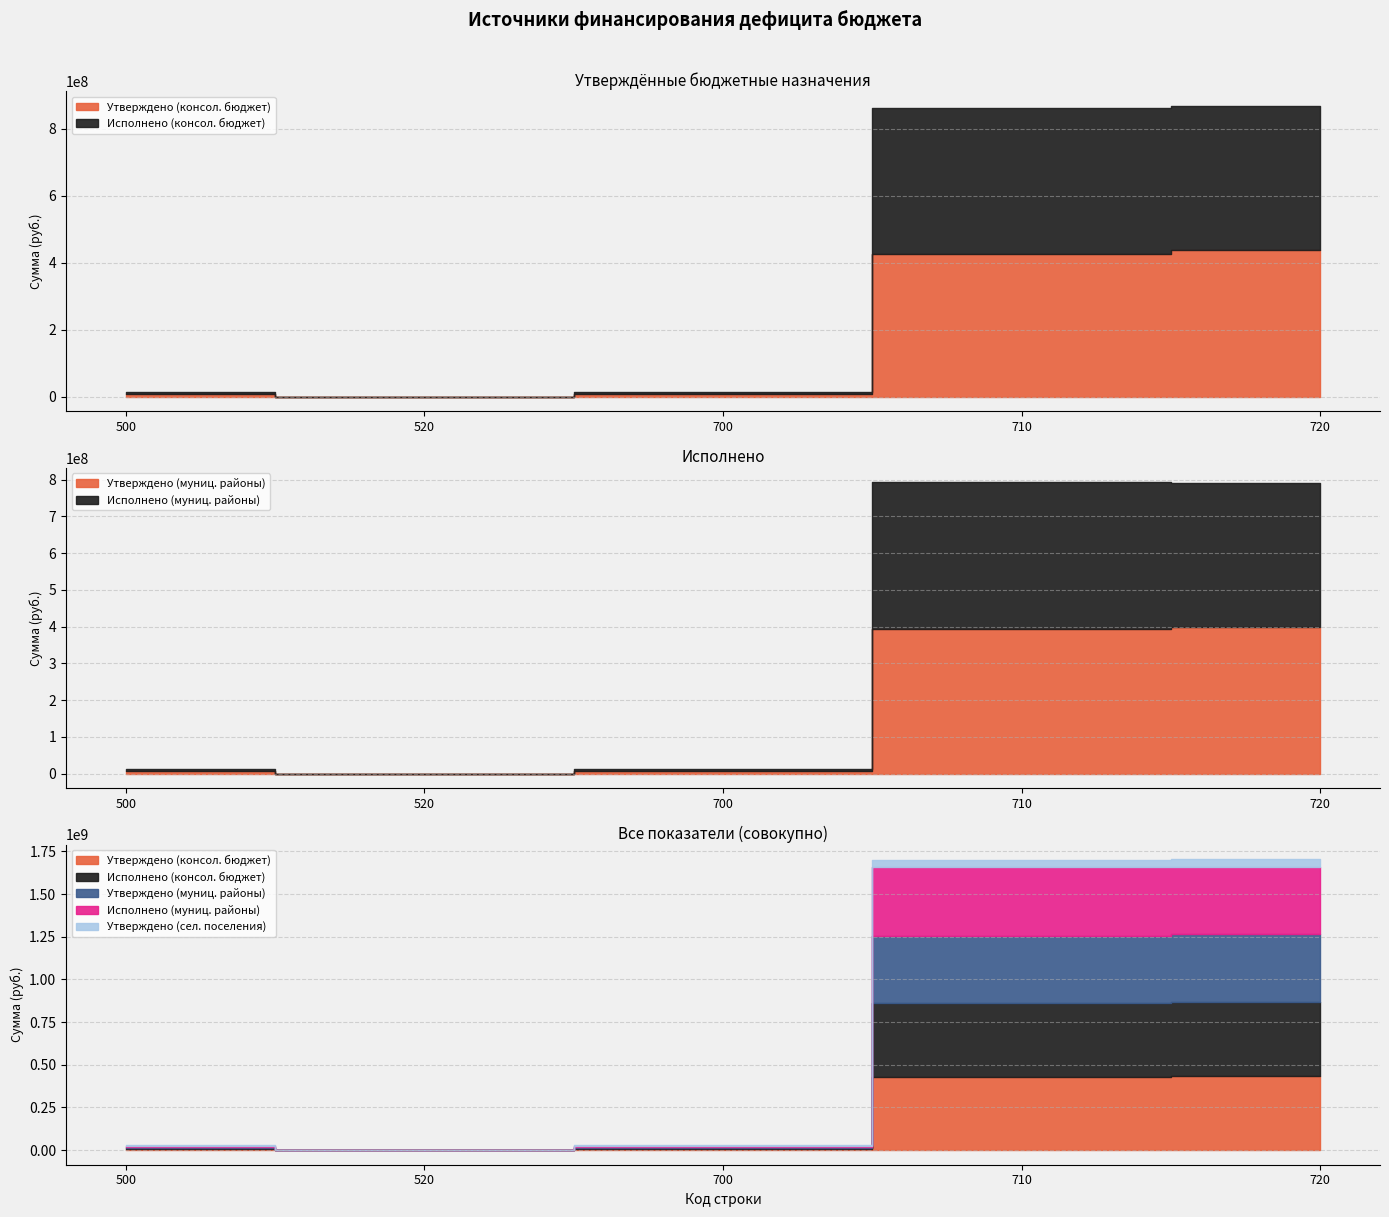

What is the difference between the Утверждено (муниц. районы) values at 500 and 720?

393048105.2